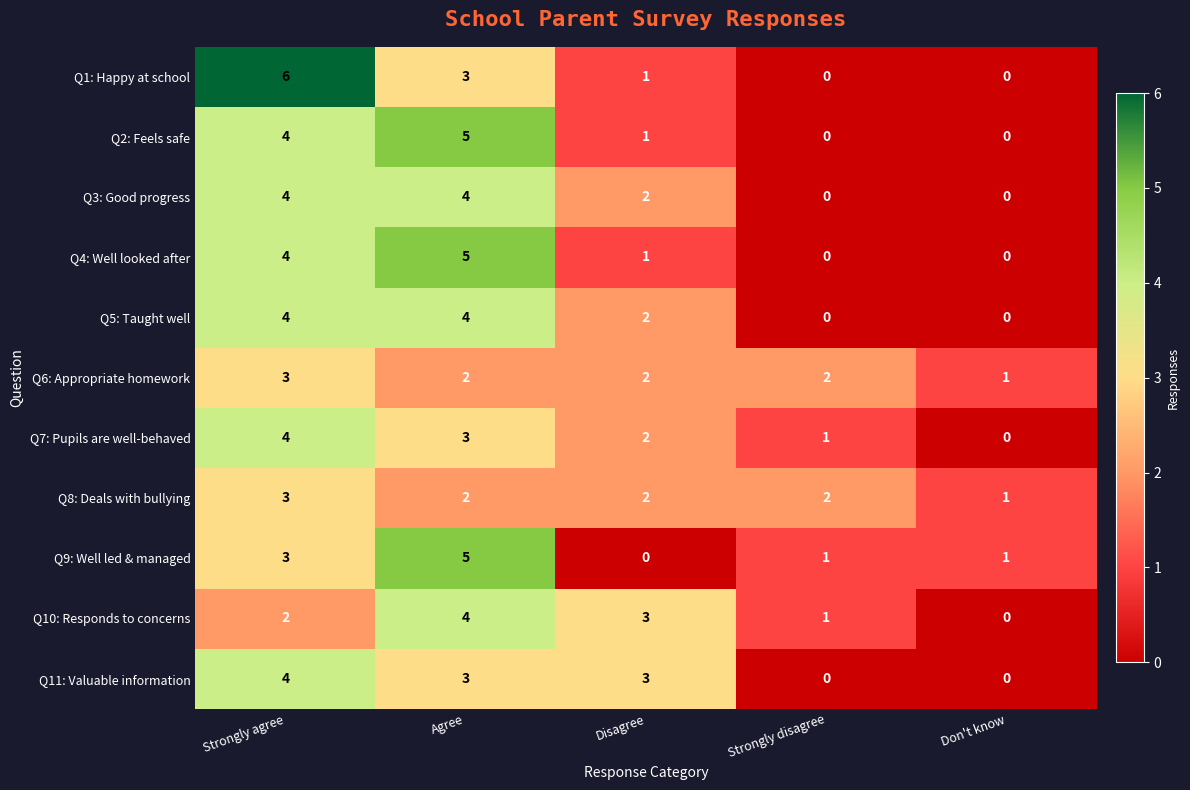

The Q11: Valuable information series shows 2 at Strongly agree. True or false?

False